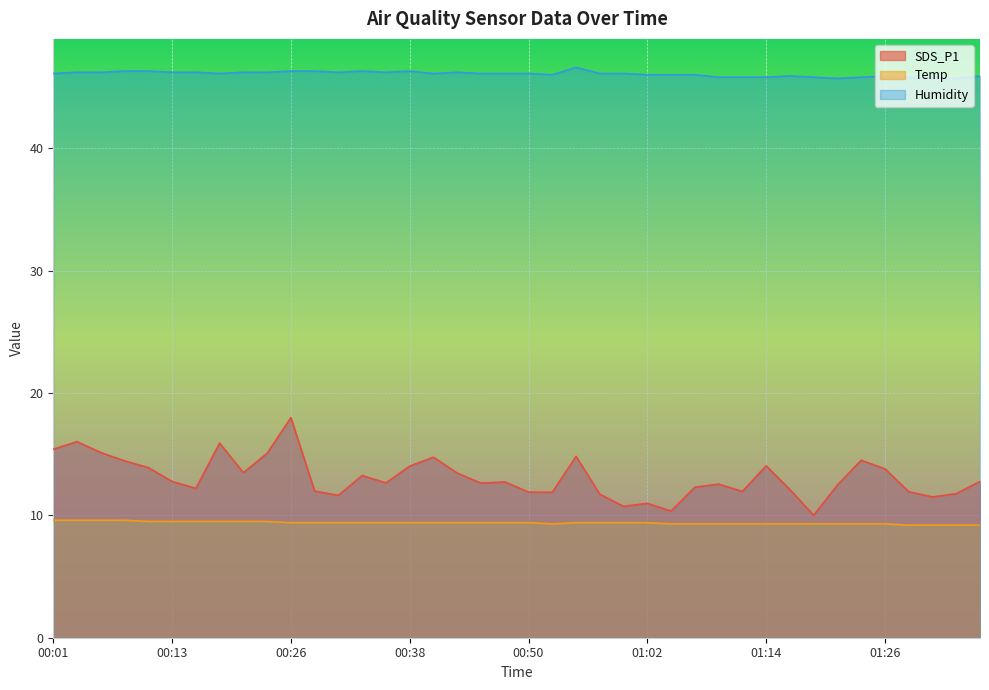

List the series in order of their peak value, lowest first.

Temp, SDS_P1, Humidity